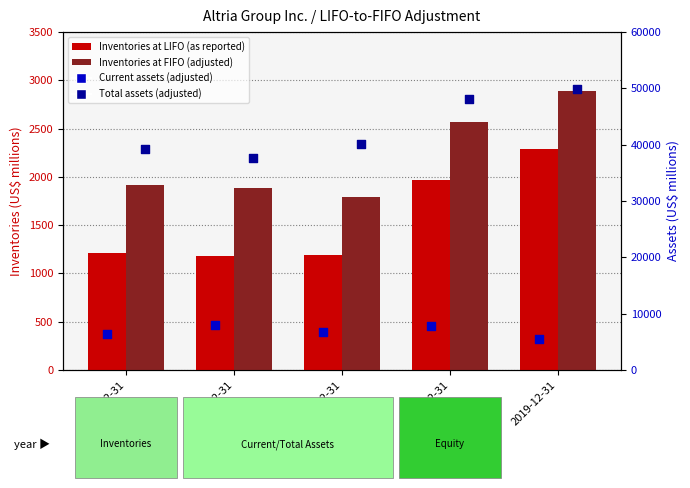

Which series has the largest Y range (max minus min)?

Total assets (adjusted)